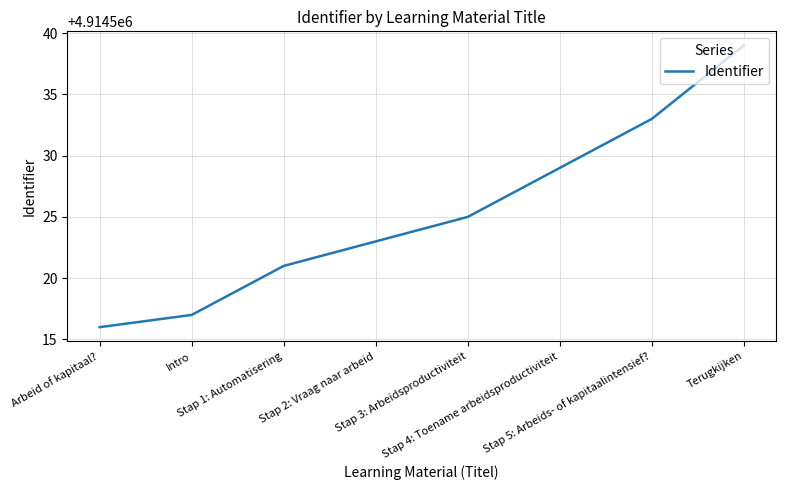

What is the smallest value displayed?

4914516